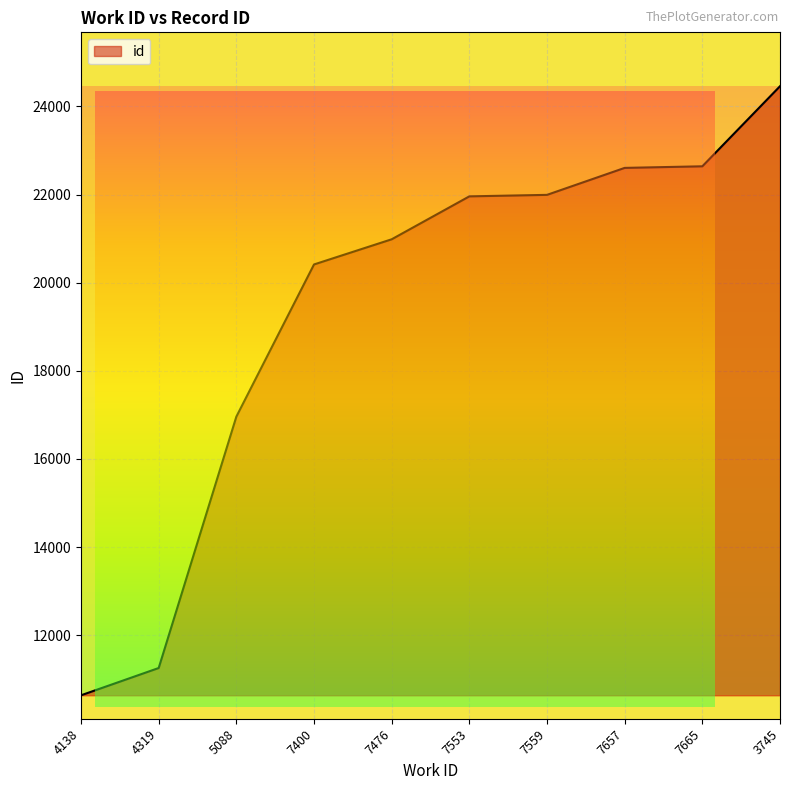

The chart shows a value of 20984 at 7476. True or false?

True